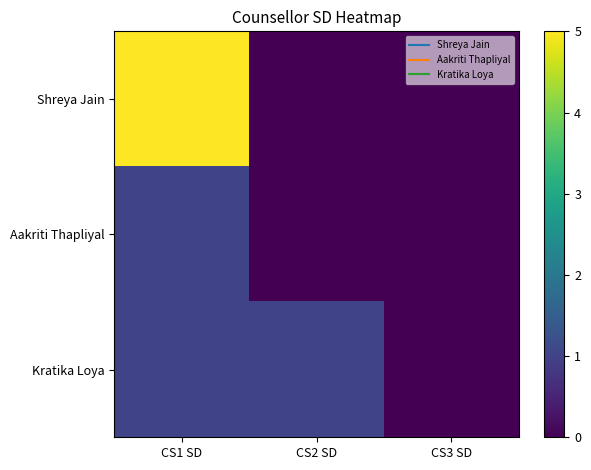

What is the total value across all series at CS1 SD?

7